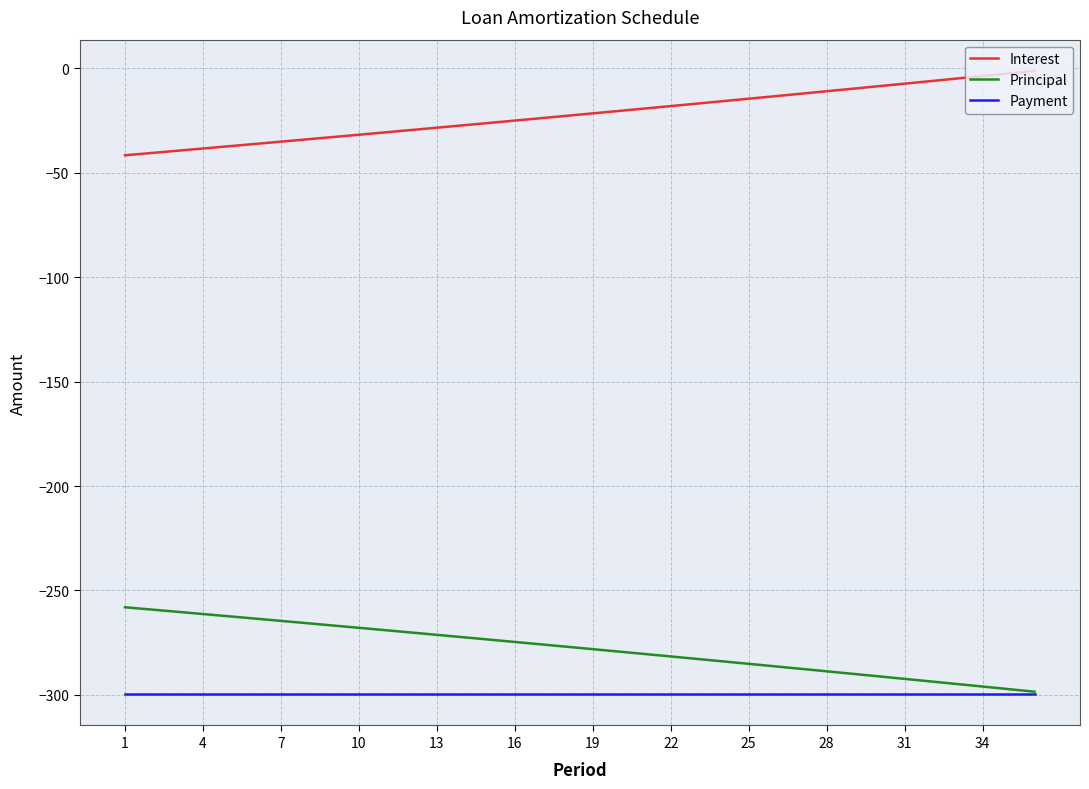

True or false: Principal and Interest cross at least once.

False